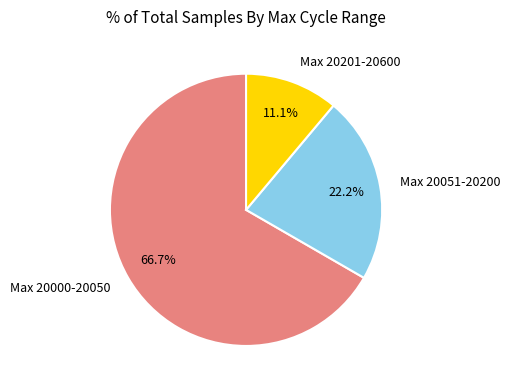

What portion of the pie excludes Max 20000-20050?

33.3%